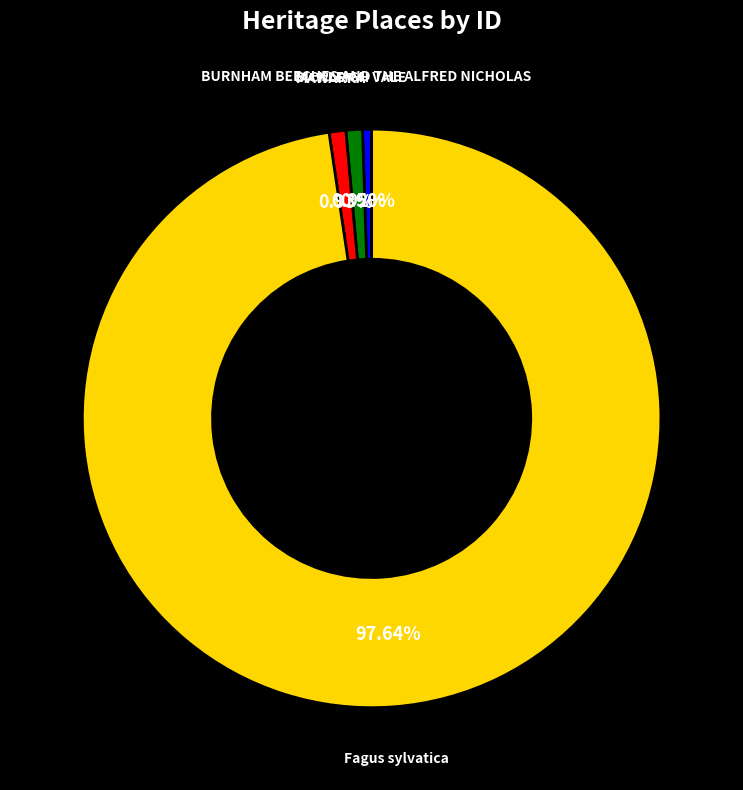

What is the ratio of the value at BURNHAM BEECHES AND THE ALFRED NICHOLAS to the value at BICKLEIGH VALE?

0.5